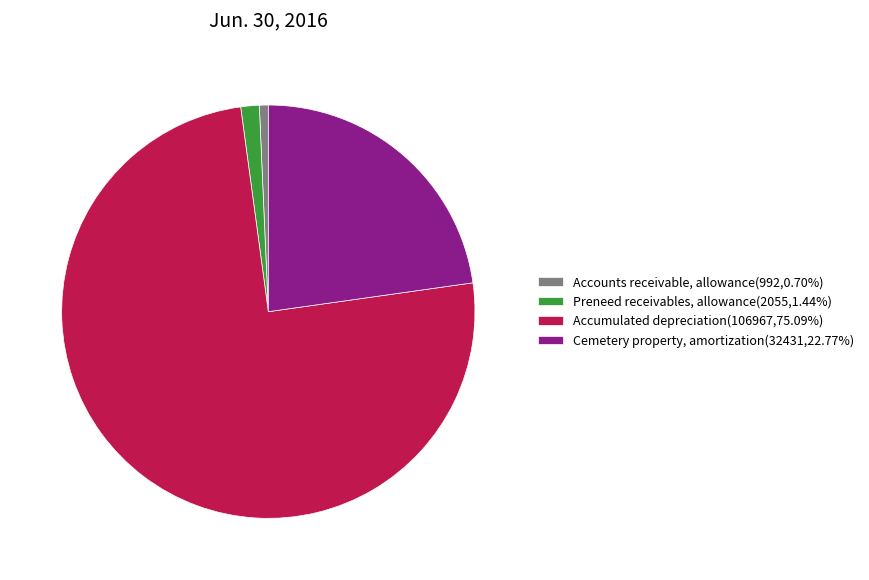

The Preneed receivables, allowance slice represents 1% of the pie. True or false?

True